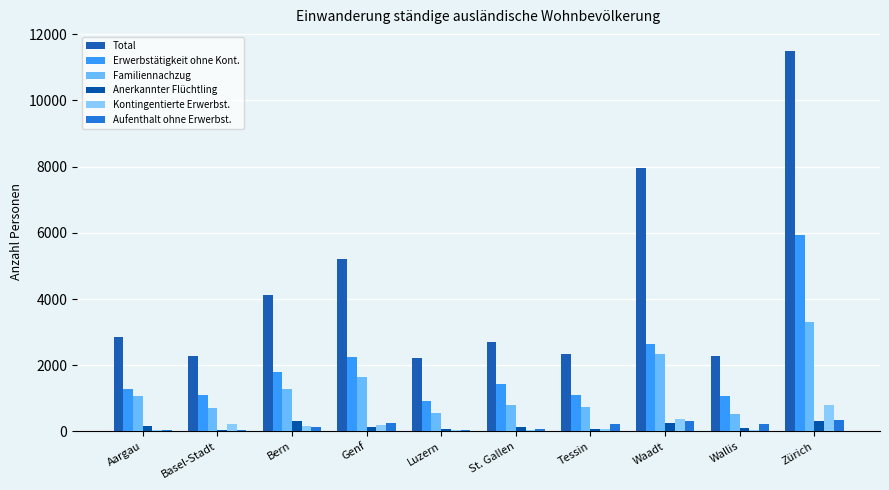

Are the bars horizontal?

No